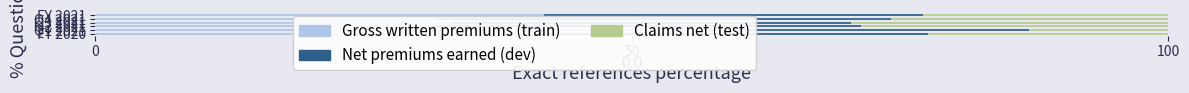

Where does the Net premiums earned series first go above 37?

Q2 2021